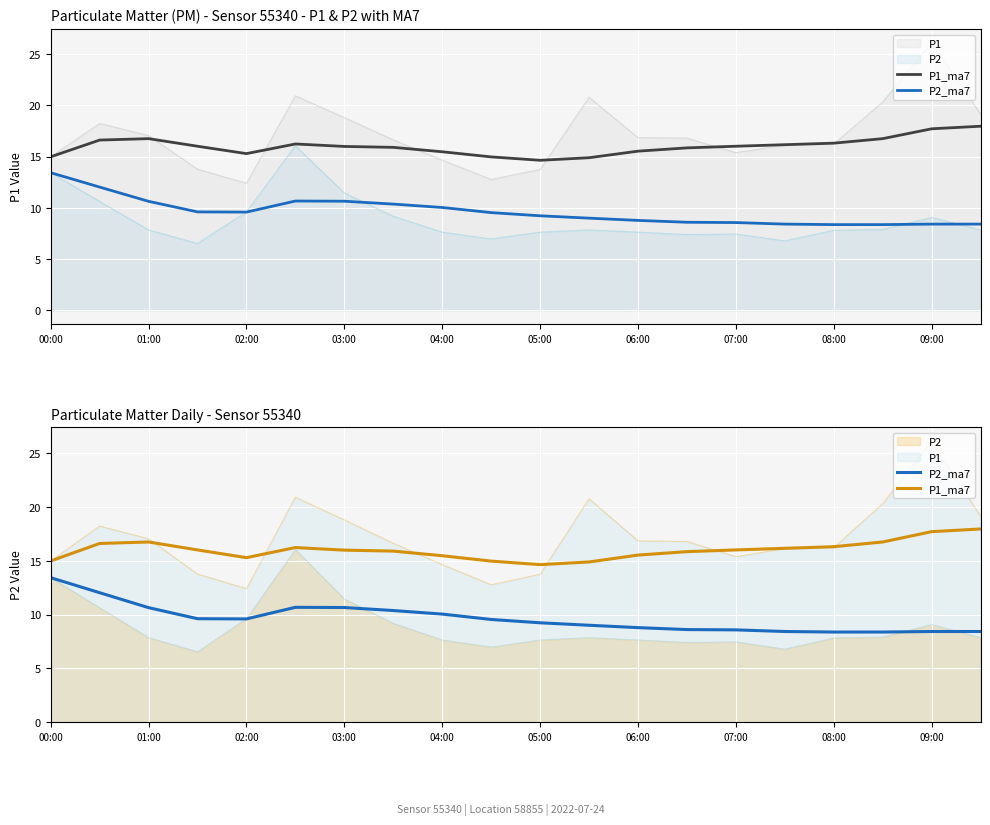

Does the chart display data point markers on the line(s)?

No